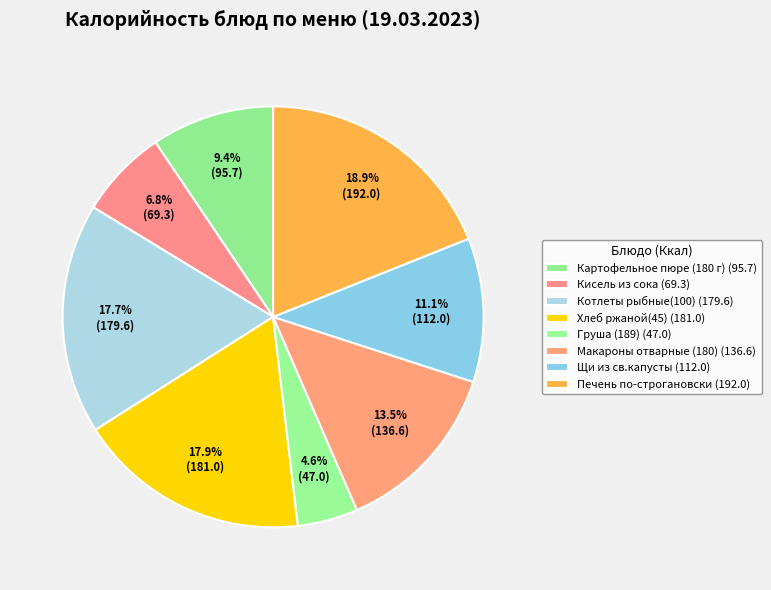

How many slices are in this pie chart?

8